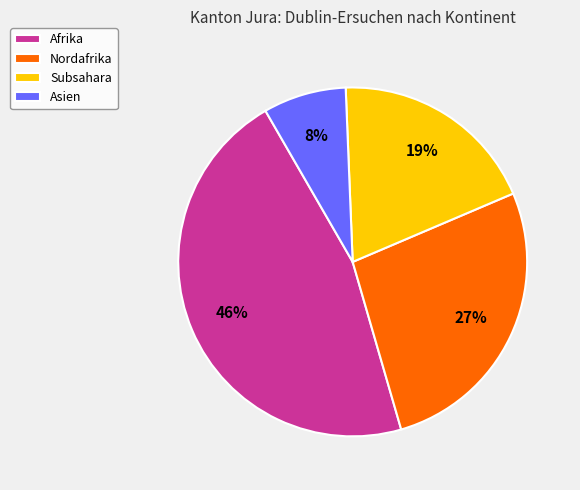

Do Subsahara and Asien together represent more than half of the pie?

No